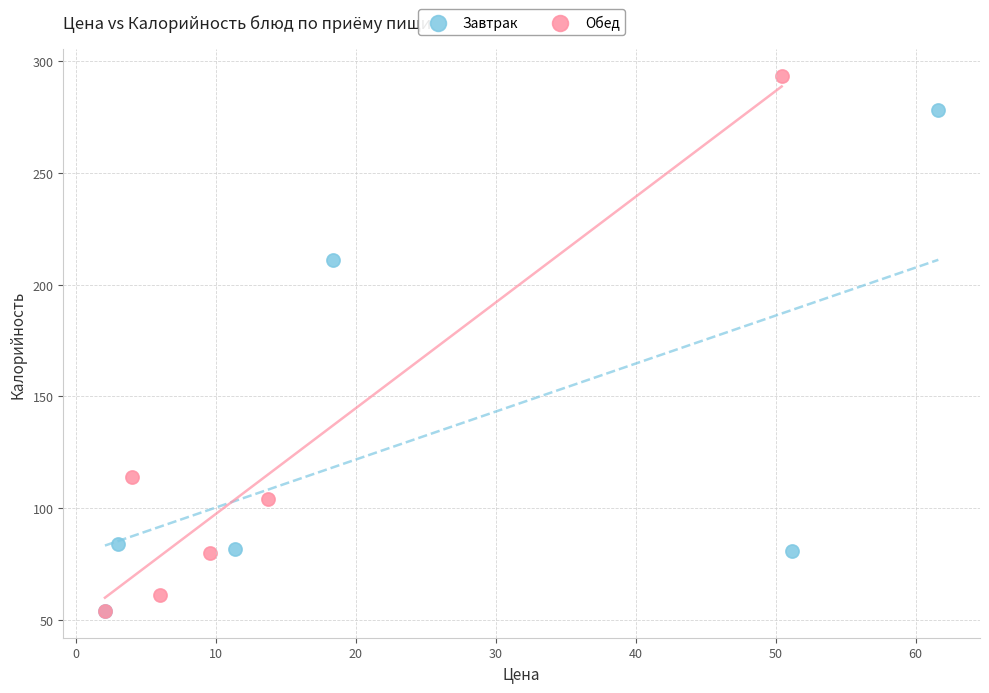

Which series has the largest Y range (max minus min)?

Обед